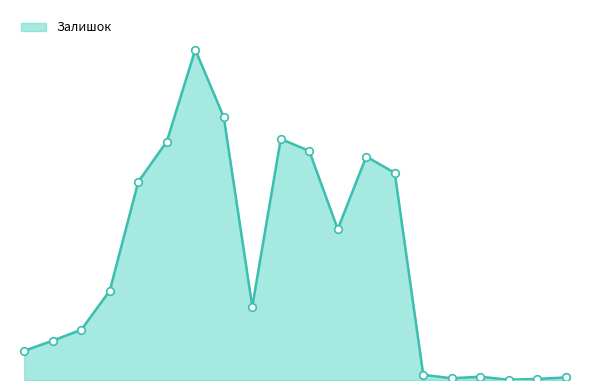

Does the chart have visible grid lines?

No